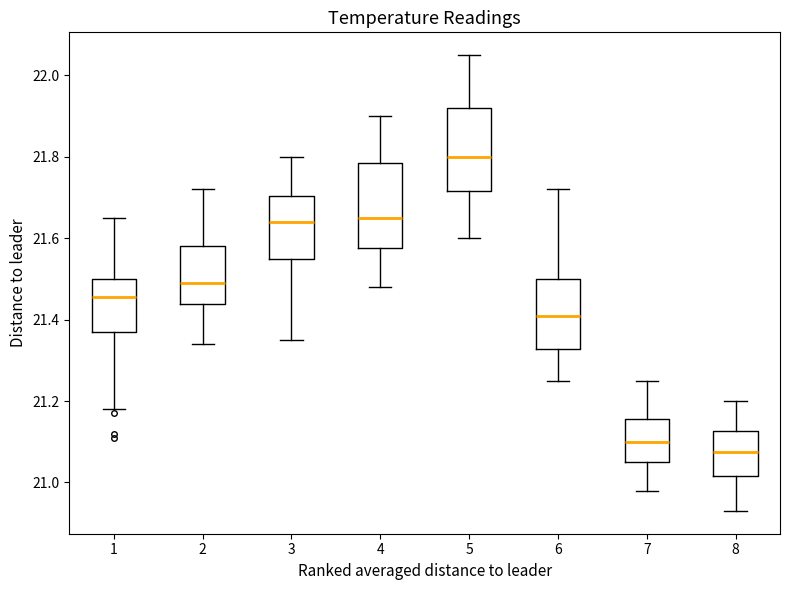

Reading left to right, read every box against the y-axis: the position of its median line, the range the box covers, and the ends of its whiskers. The values are not printed on the chart, so give them approximately, as read against the axis.

1: median 21.46, box 21.38 to 21.50, whiskers 21.18 to 21.66
2: median 21.50, box 21.44 to 21.58, whiskers 21.34 to 21.72
3: median 21.64, box 21.56 to 21.70, whiskers 21.36 to 21.80
4: median 21.66, box 21.58 to 21.78, whiskers 21.48 to 21.90
5: median 21.80, box 21.72 to 21.92, whiskers 21.60 to 22.06
6: median 21.42, box 21.32 to 21.50, whiskers 21.26 to 21.72
7: median 21.10, box 21.06 to 21.16, whiskers 20.98 to 21.26
8: median 21.08, box 21.02 to 21.12, whiskers 20.94 to 21.20